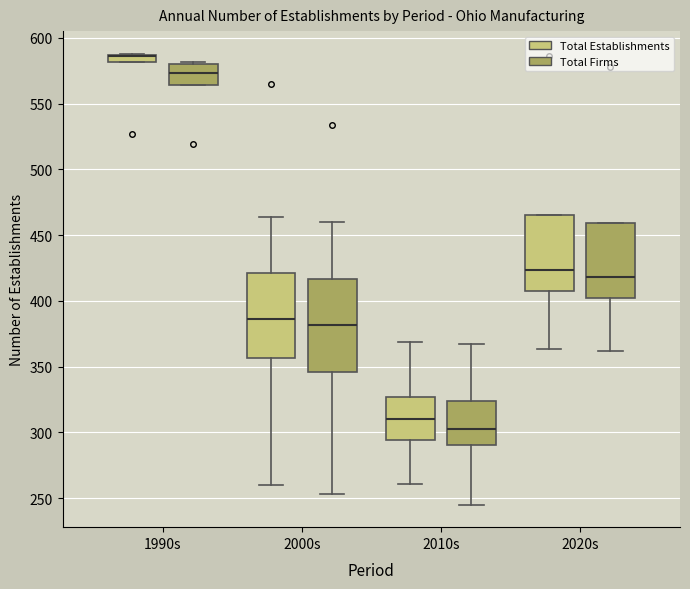

Comparing the boxes themselves (not the whiskers), which one is the tallest?

2000s (Total Firms)